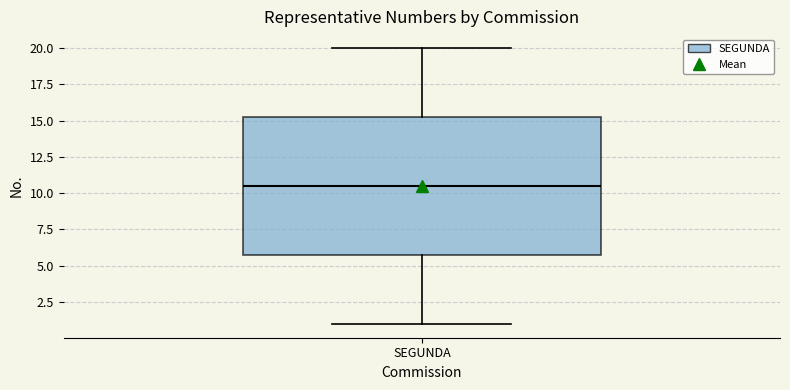

Where does the upper whisker of the box for SEGUNDA end on the y-axis? The values are not printed on the chart, so give them approximately, as read against the axis.

20.0